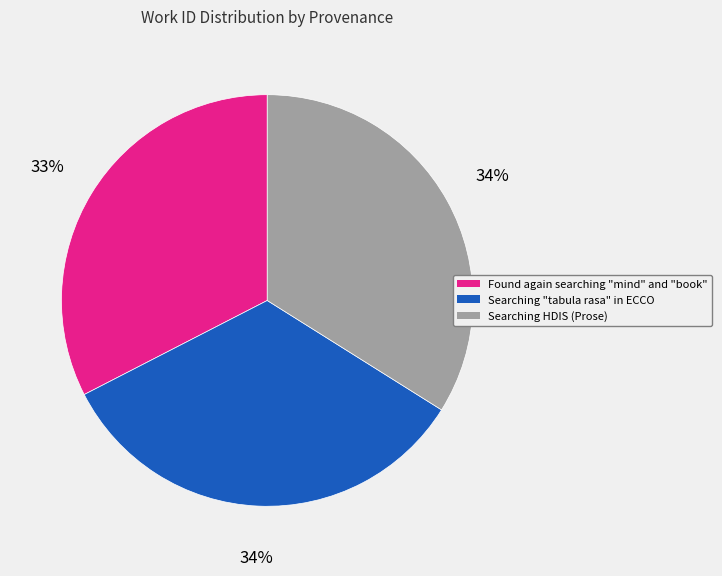

Is there any slice that represents more than half of the pie?

No